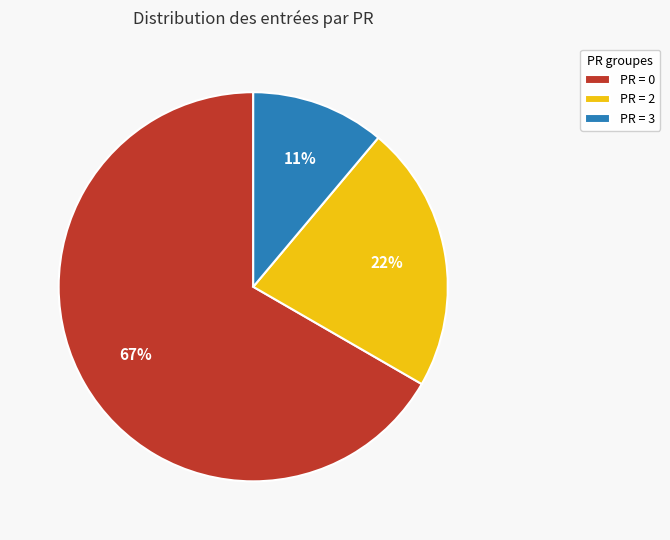

Is it true that PR = 3 is 11% of the pie?

True